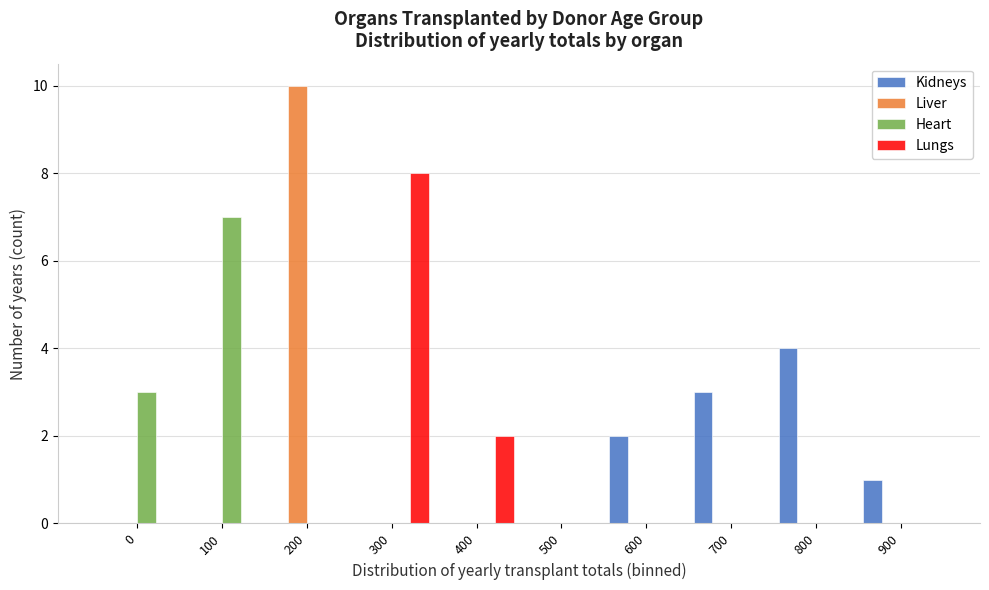

What is the sum of all Liver values?

10